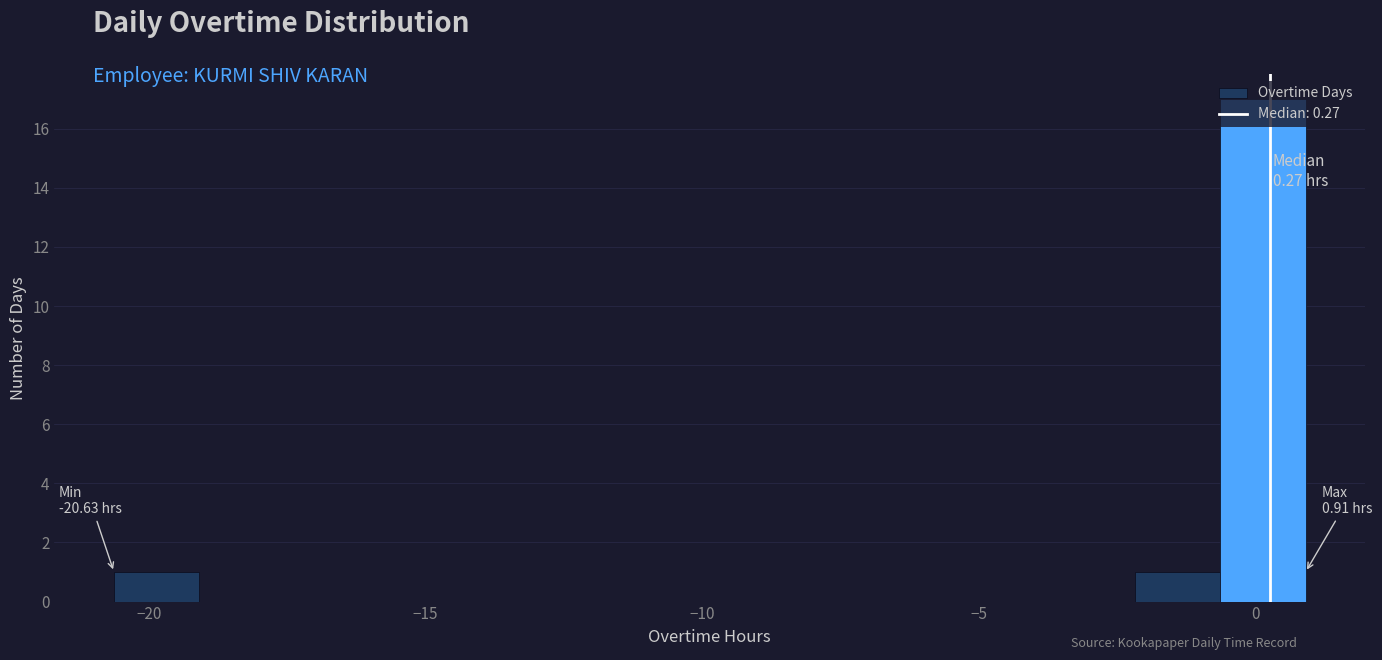

Read against the x-axis, roughly where is the centre of the tallest bar?

0.0